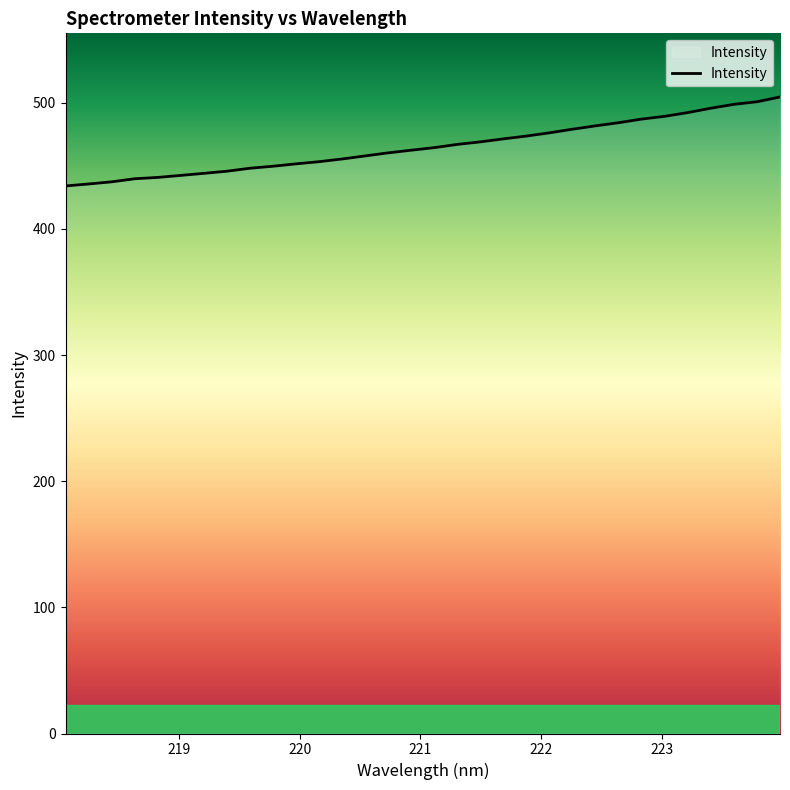

What is the minimum value shown in the chart?

434.1